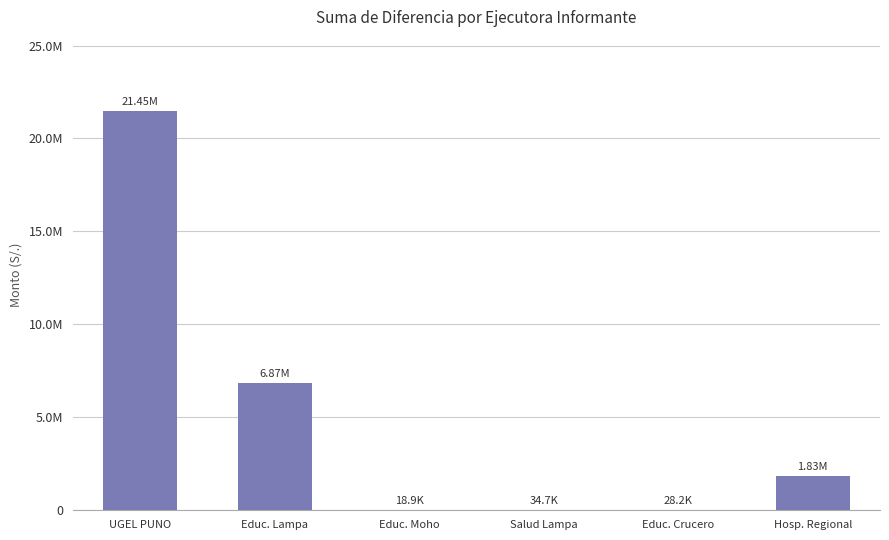

Between Educ. Crucero and Educ. Lampa, which is larger?

Educ. Lampa